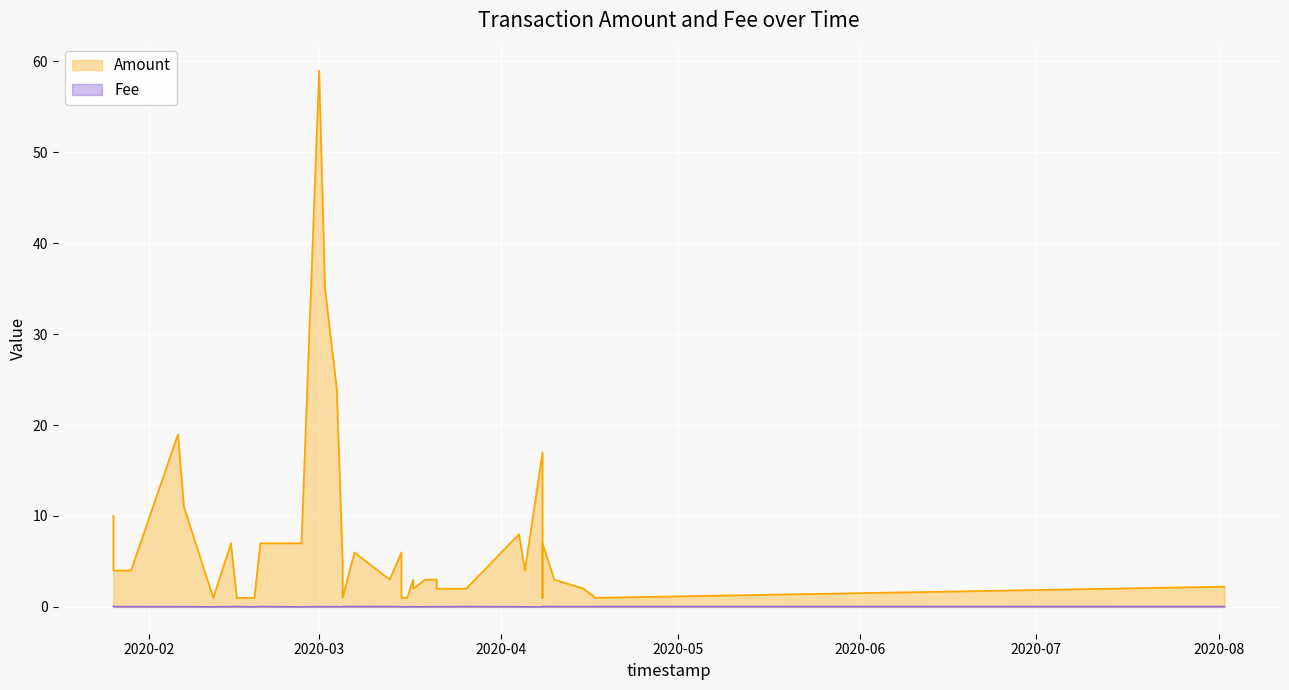

At which category is the sum across all series the highest?

2020-03